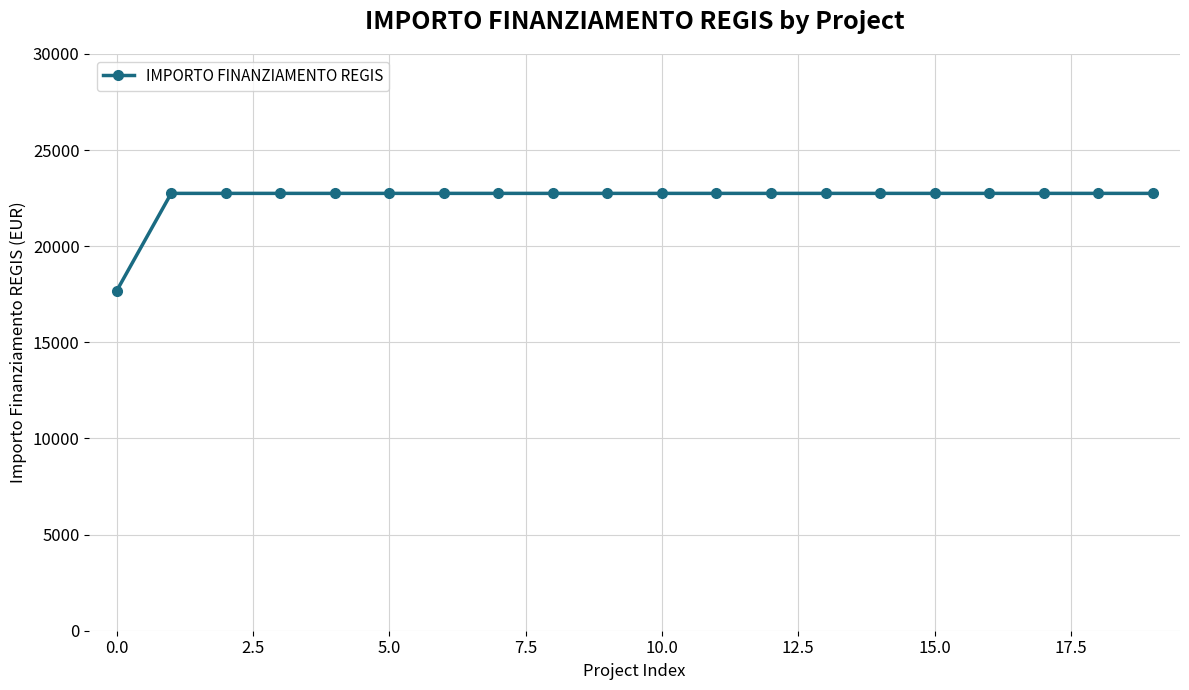

What is the value of the 5th point from the left?

22750.0